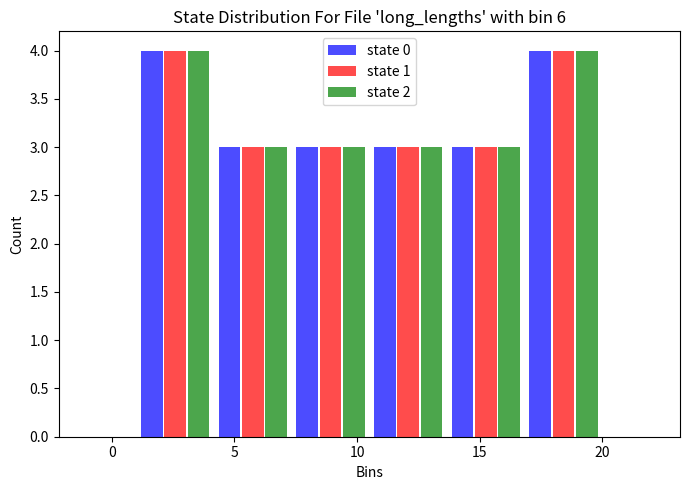

What is the height of the state 2 bar covering 13.5 to 17.0 on the x-axis? Neither the bar edges nor the heights are printed on the chart, so give them approximately, as read against the axes.

3